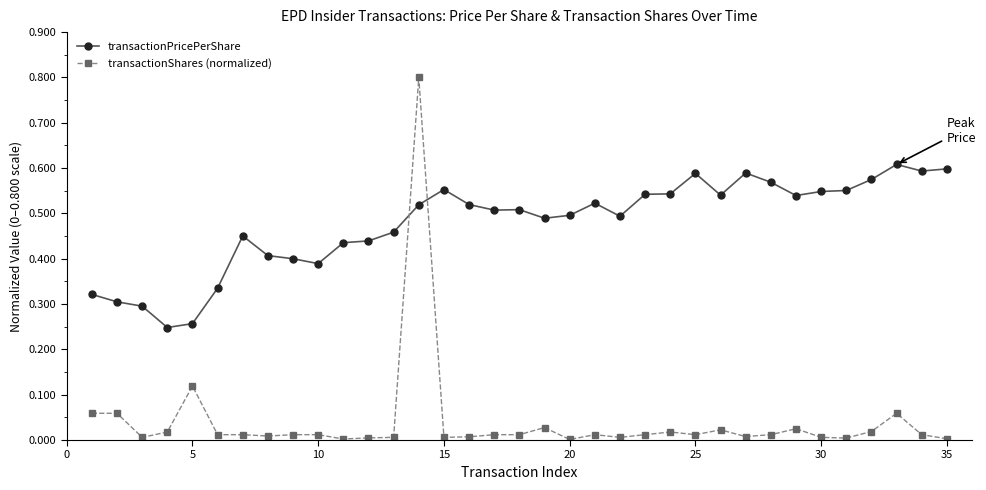

What is the sum of all transactionPricePerShare values?

16.7